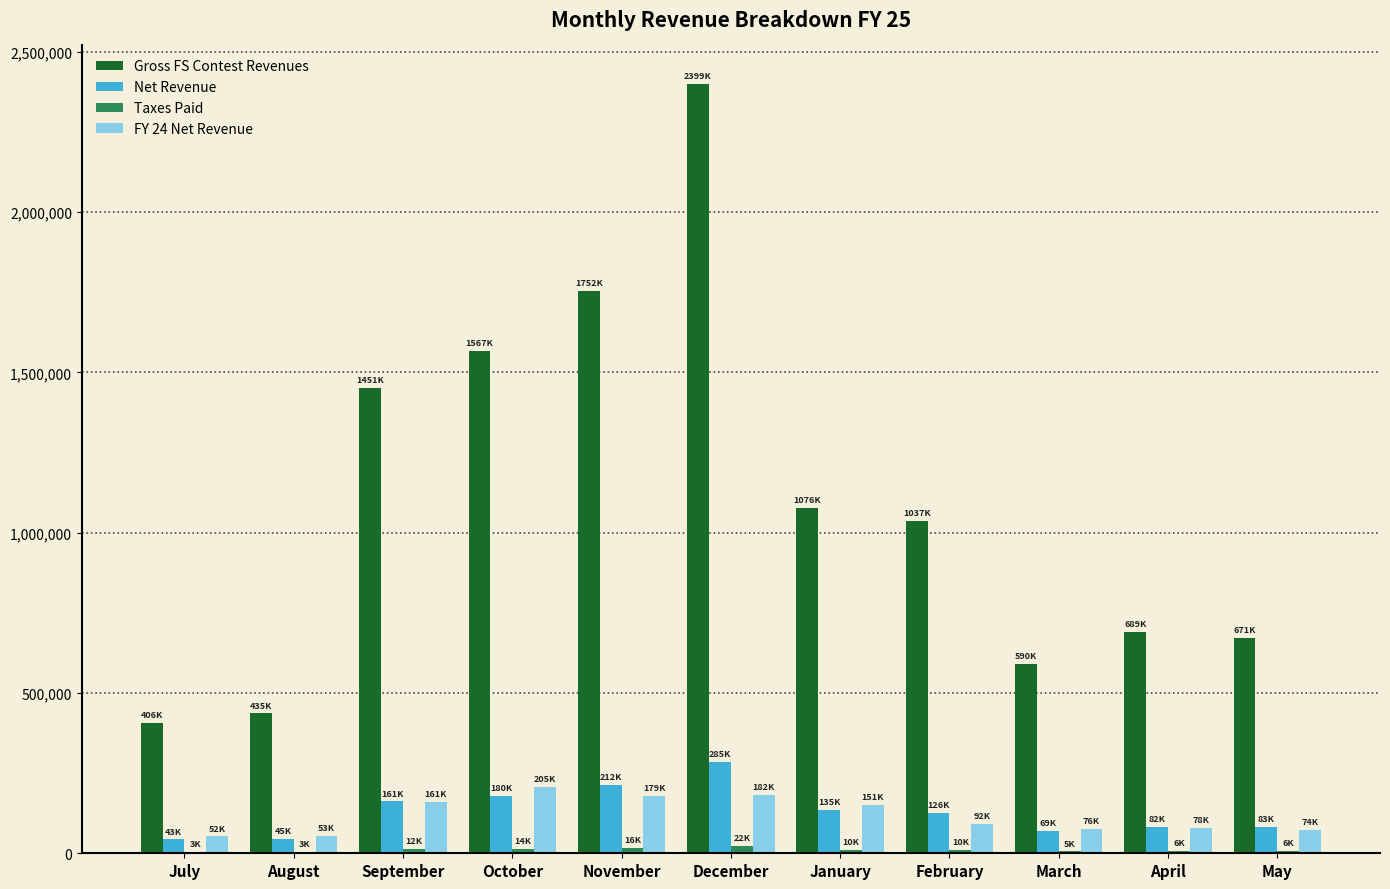

Which series has the largest range (max minus min)?

Gross FS Contest Revenues